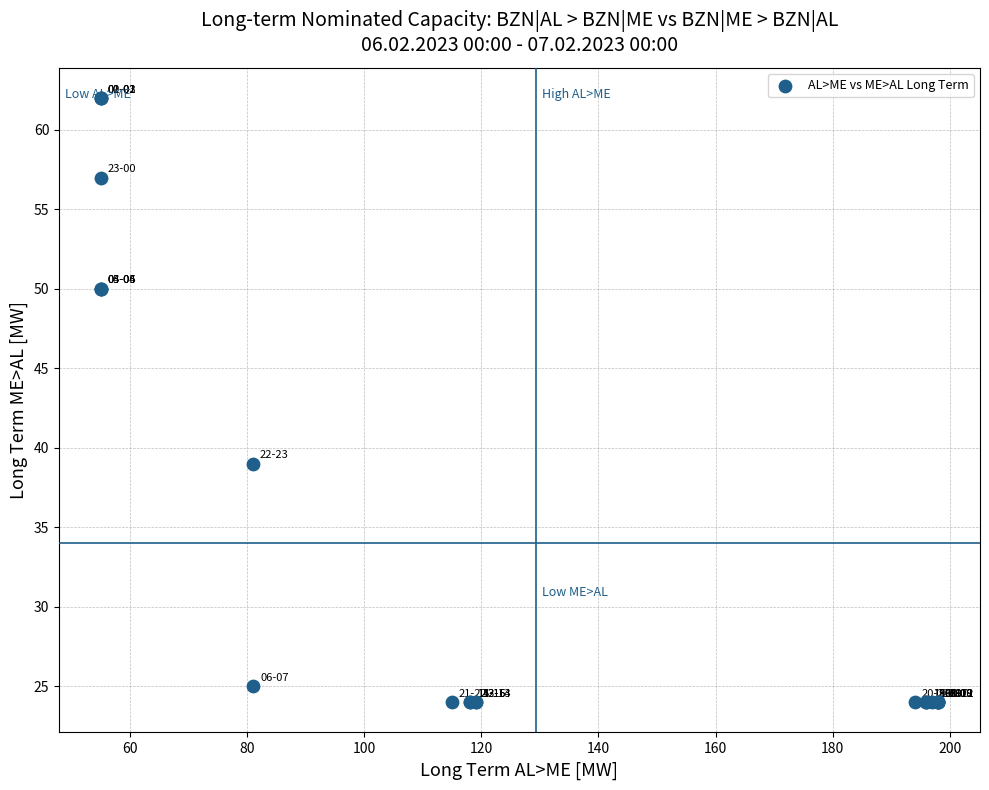

What Y value in the scatter plot is closest to 43?

39